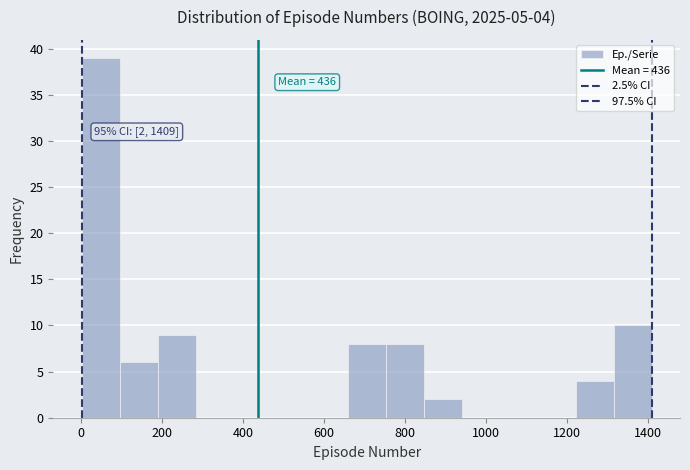

Over which range of the x-axis is the bar tallest?

0 to 100